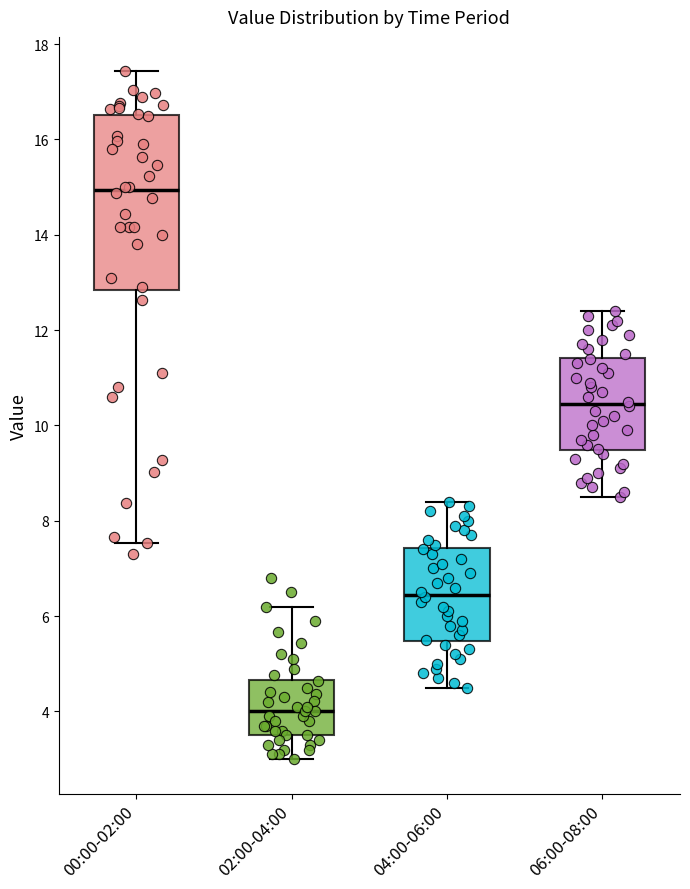

Which box is the tallest, from its lower edge to its upper edge?

00:00-02:00